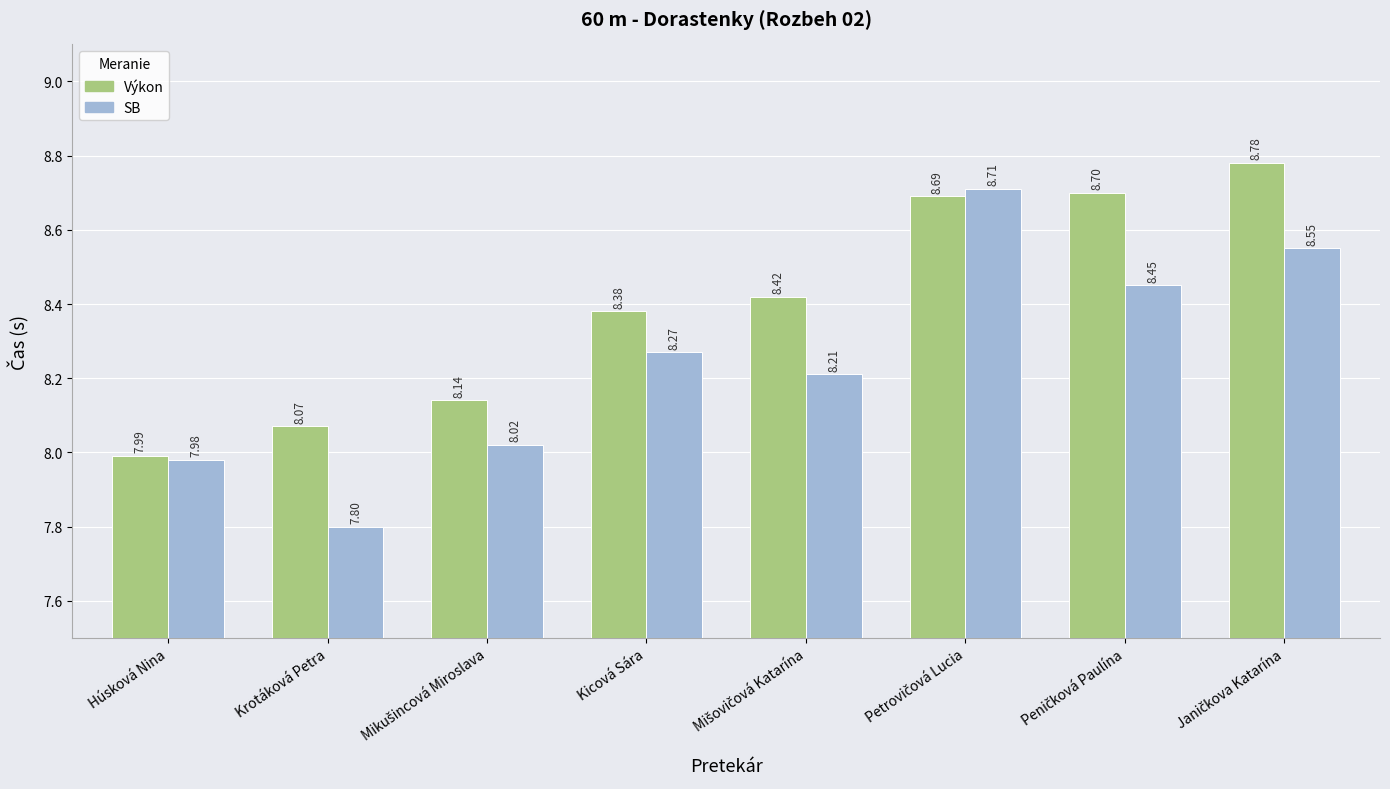

Count the number of data series in this chart.

2